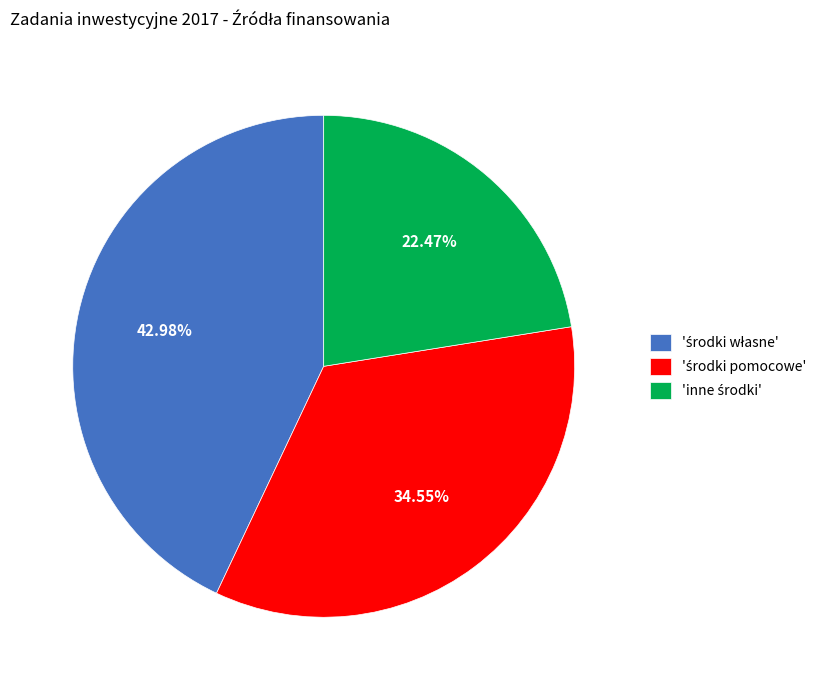

Is there any slice that represents more than half of the pie?

No